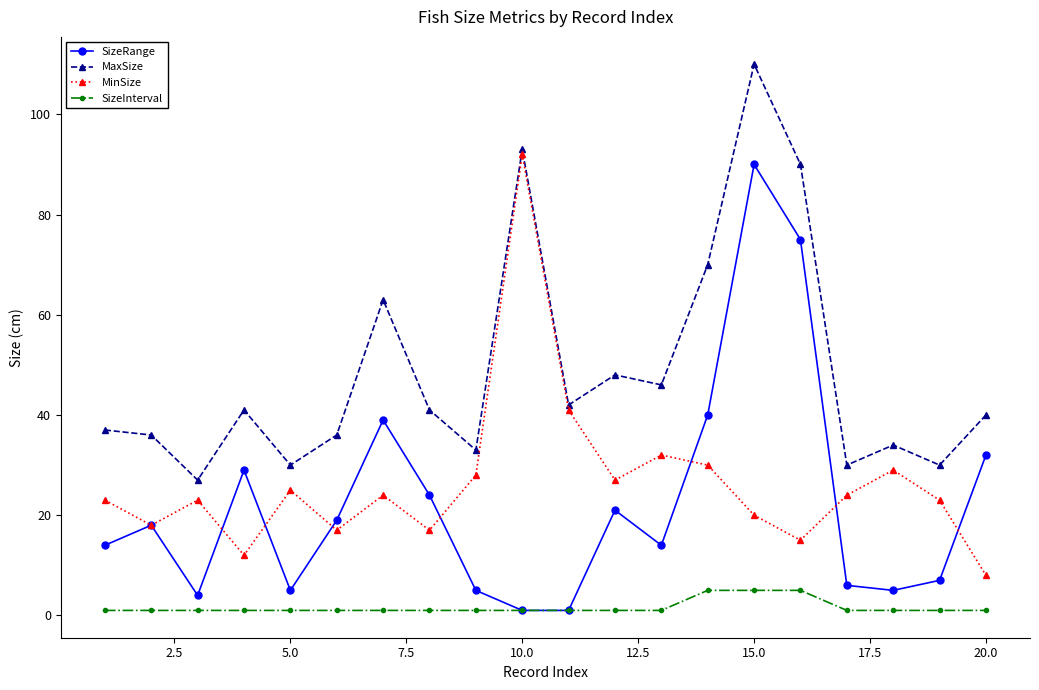

Rank the series by their maximum value, from highest to lowest.

MaxSize, MinSize, SizeRange, SizeInterval